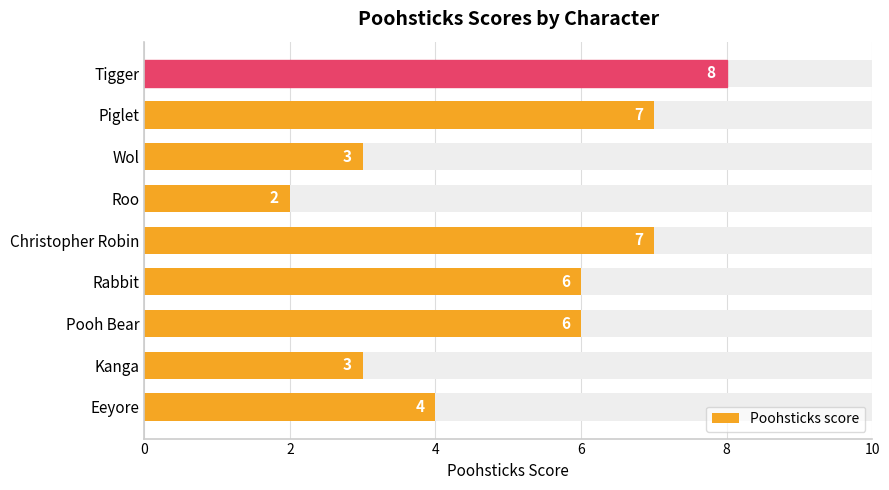

Reading right to left, extract all data points from this chart.

8	7	3	2	7	6	6	3	4